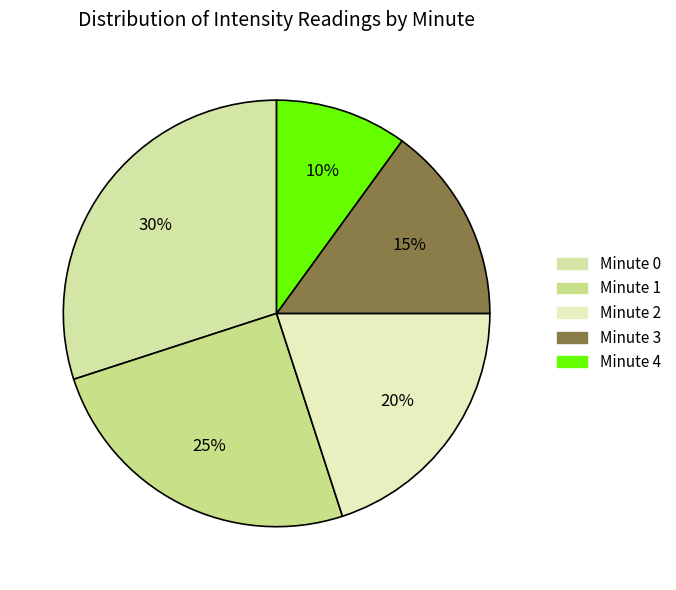

To the nearest percent, what percentage of the pie is Minute 4?

10%